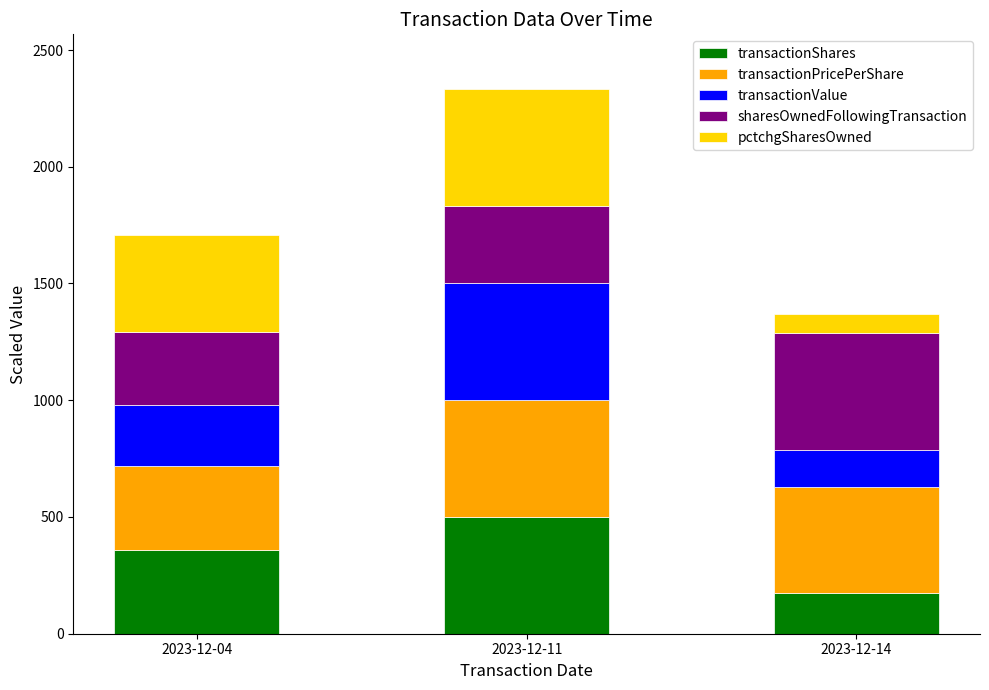

Reading left to right, what are the values for transactionShares?

2023-12-04=358.2	2023-12-11=500.0	2023-12-14=173.3